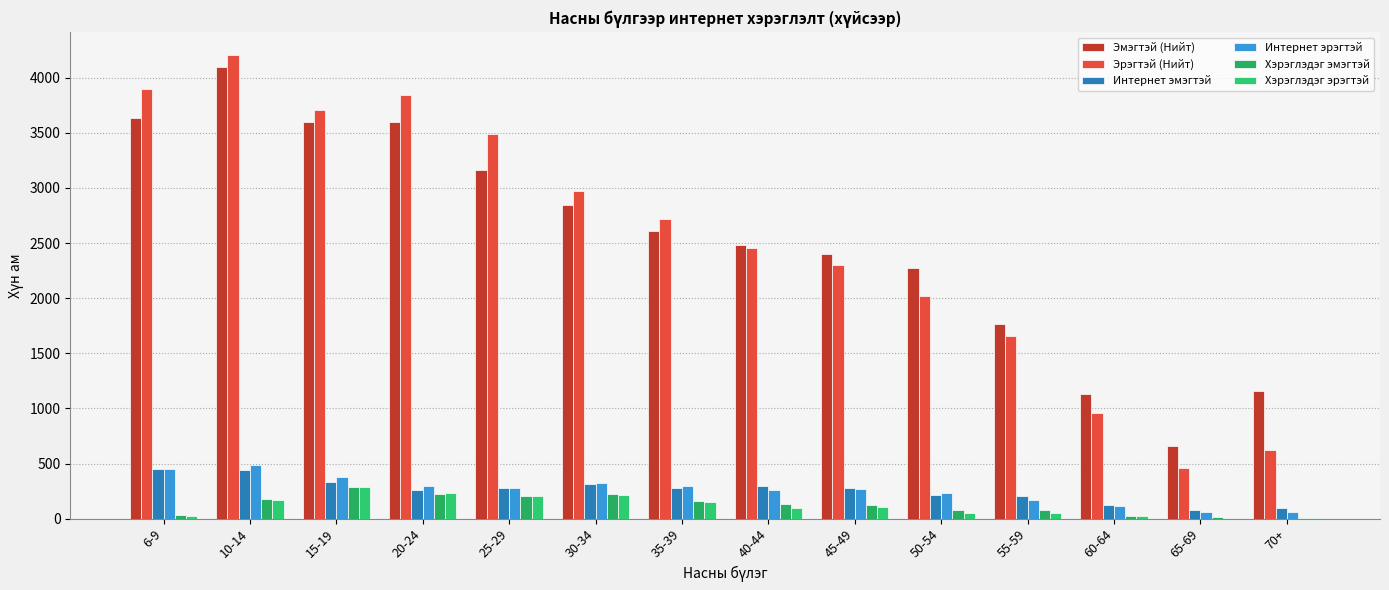

The value of Интернет эмэгтэй at 35-39 is 275. True or false?

True